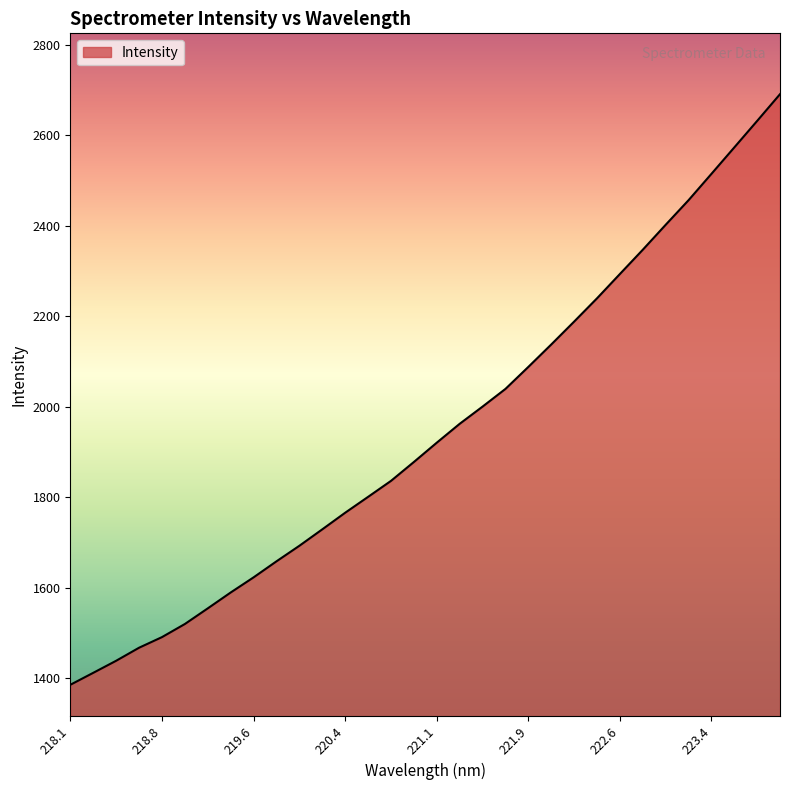

What is the smallest value displayed?

1385.0